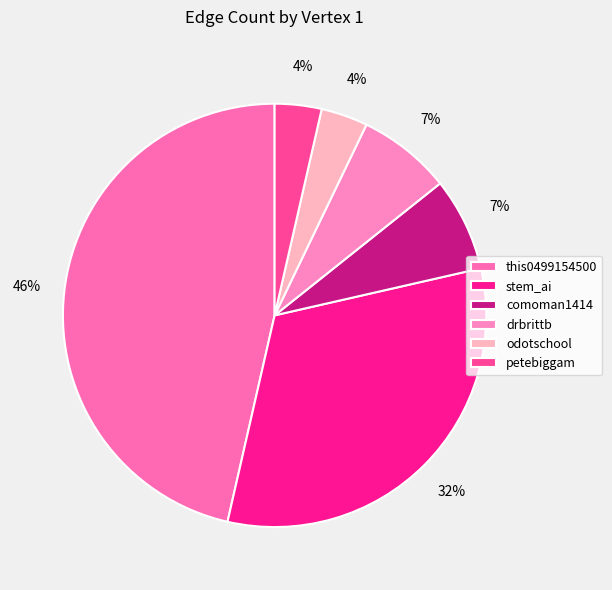

Which category has the biggest portion of the pie?

this0499154500